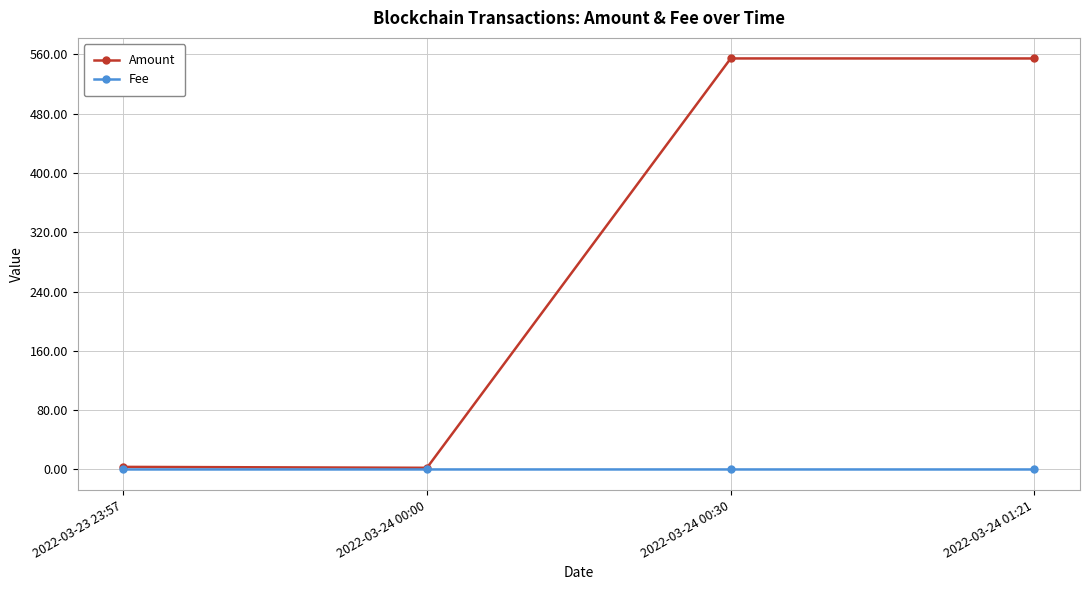

How many series are shown in this chart?

2